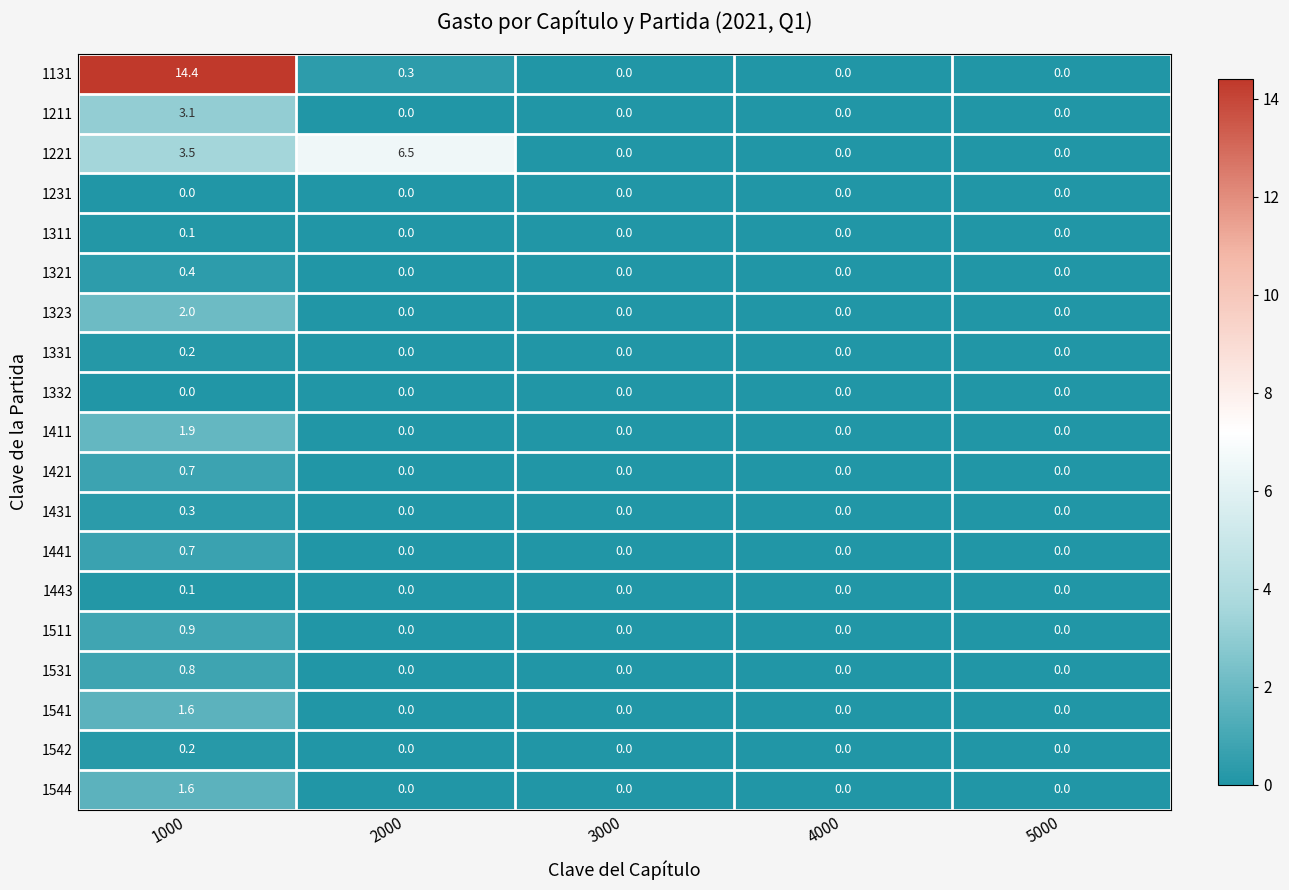

How many data points in 1221 are above 0?

2